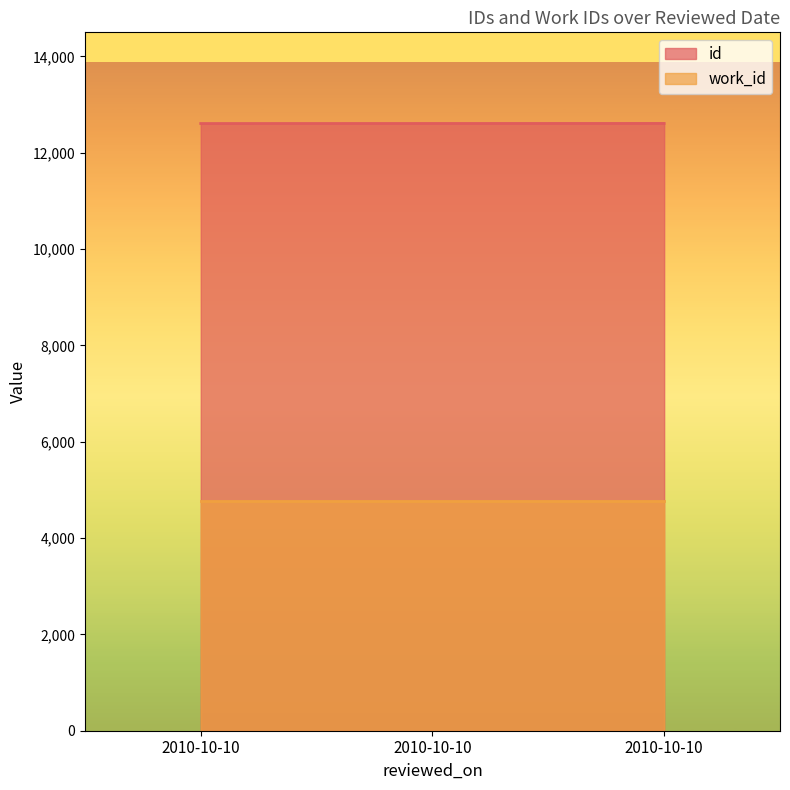

What is the approximate value at 2010-10-10?

12608